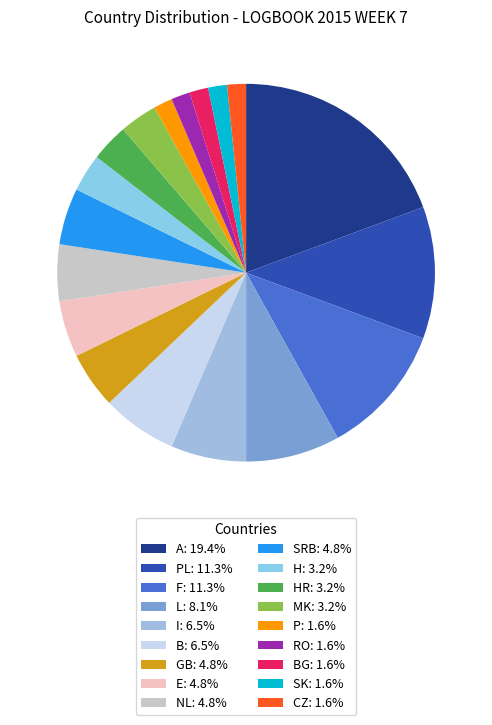

Is there any slice that represents more than half of the pie?

No